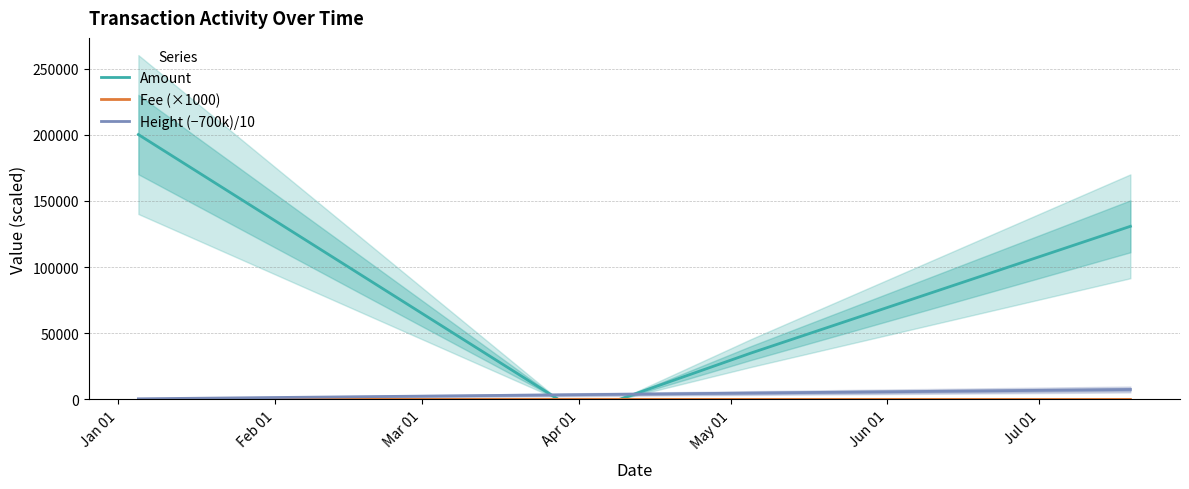

What is the sum of all Amount values?

365892.0